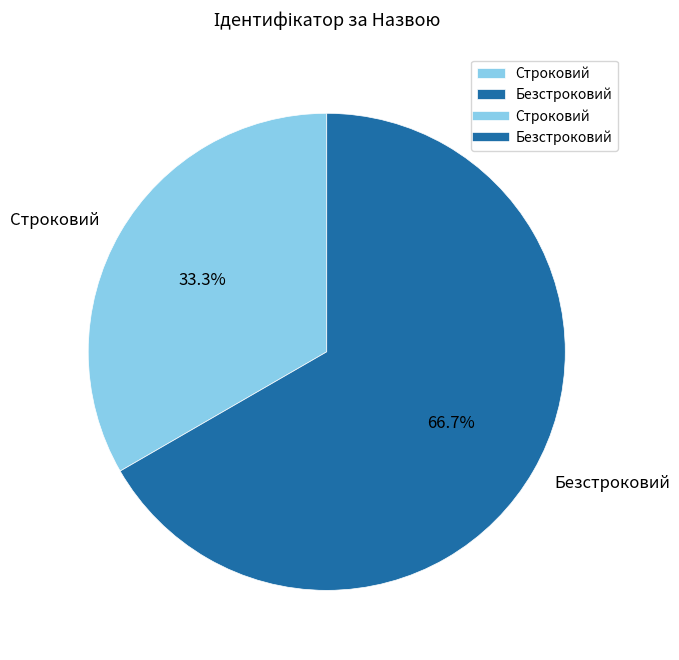

Is there a majority slice in this chart?

Yes